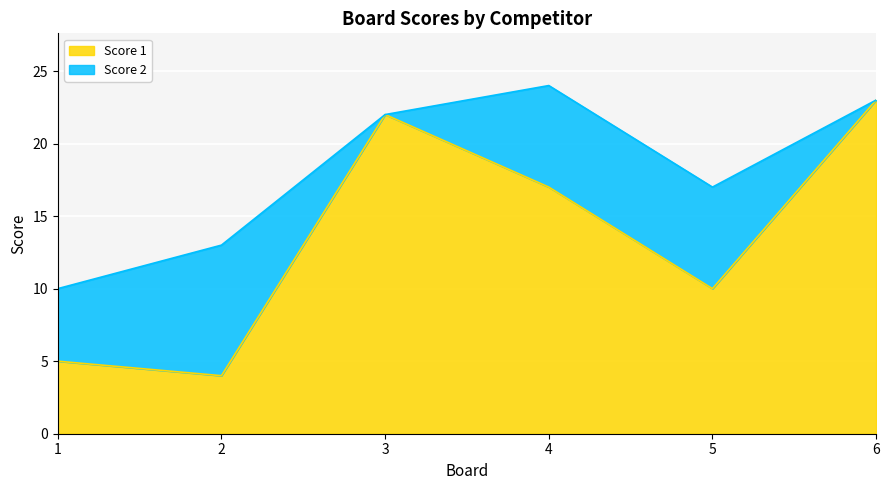

Rank the categories by value from highest to lowest.

6, 3, 4, 5, 1, 2